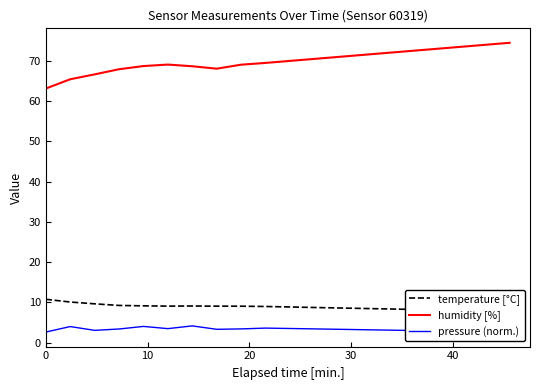

What is the minimum value for humidity [%]?

63.1